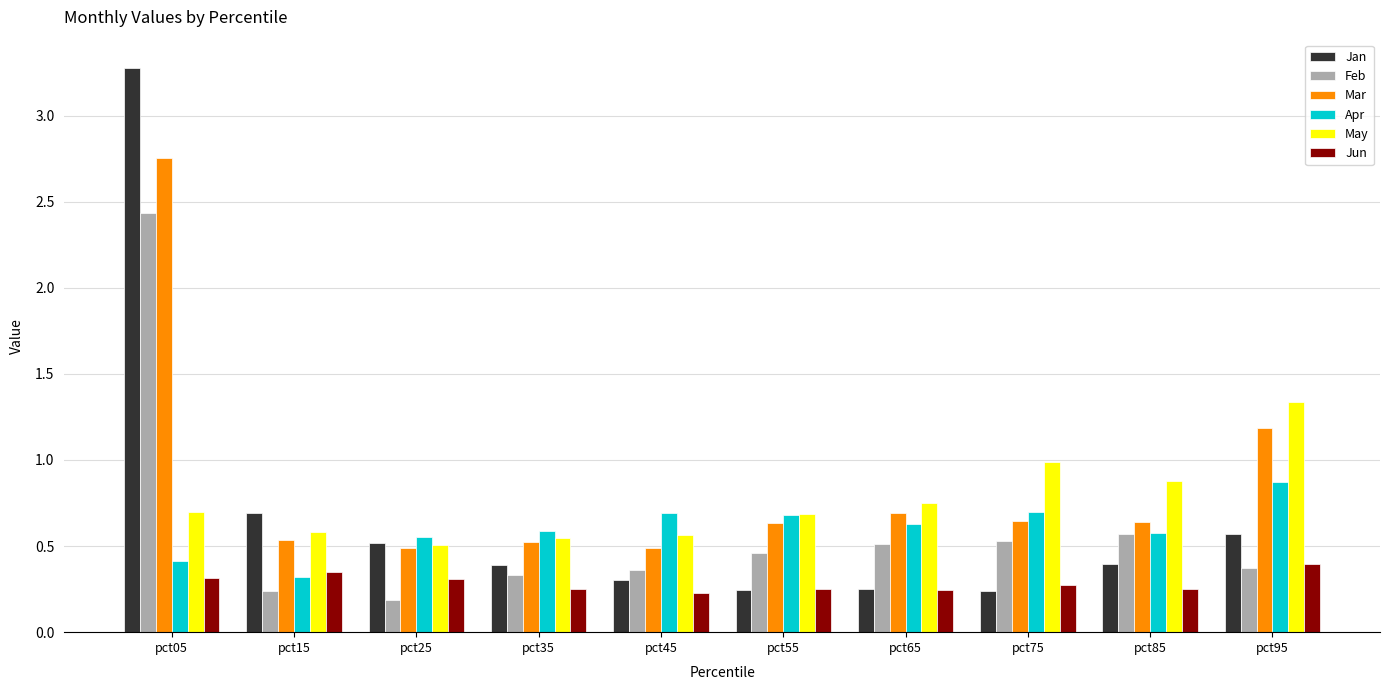

What is the sum of all Feb values?

6.0